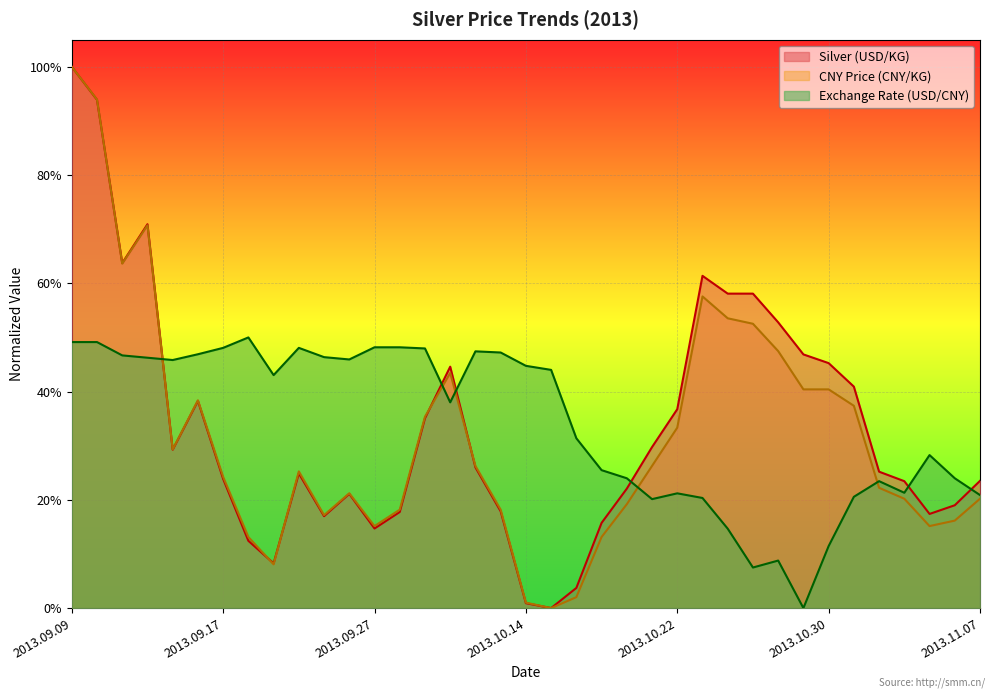

Reading left to right, list all the values displayed in this chart.

Silver (USD/KG): 2013.09.09=1.0	2013.09.10=0.9	2013.09.11=0.6	2013.09.12=0.7	2013.09.13=0.3	2013.09.16=0.4	2013.09.17=0.2	2013.09.18=0.1	2013.09.23=0.1	2013.09.24=0.2	2013.09.25=0.2	2013.09.26=0.2	2013.09.27=0.1	2013.09.30=0.2	2013.10.08=0.4	2013.10.09=0.4	2013.10.10=0.3	2013.10.11=0.2	2013.10.14=0.0	2013.10.15=0.0	2013.10.16=0.0	2013.10.17=0.2	2013.10.18=0.2	2013.10.21=0.3	2013.10.22=0.4	2013.10.23=0.6	2013.10.24=0.6	2013.10.25=0.6	2013.10.28=0.5	2013.10.29=0.5	2013.10.30=0.5	2013.10.31=0.4	2013.11.01=0.3	2013.11.04=0.2	2013.11.05=0.2	2013.11.06=0.2	2013.11.07=0.2
CNY Price (CNY/KG): 2013.09.09=1.0	2013.09.10=0.9	2013.09.11=0.6	2013.09.12=0.7	2013.09.13=0.3	2013.09.16=0.4	2013.09.17=0.2	2013.09.18=0.1	2013.09.23=0.1	2013.09.24=0.3	2013.09.25=0.2	2013.09.26=0.2	2013.09.27=0.2	2013.09.30=0.2	2013.10.08=0.4	2013.10.09=0.4	2013.10.10=0.3	2013.10.11=0.2	2013.10.14=0.0	2013.10.15=0.0	2013.10.16=0.0	2013.10.17=0.1	2013.10.18=0.2	2013.10.21=0.3	2013.10.22=0.3	2013.10.23=0.6	2013.10.24=0.5	2013.10.25=0.5	2013.10.28=0.5	2013.10.29=0.4	2013.10.30=0.4	2013.10.31=0.4	2013.11.01=0.2	2013.11.04=0.2	2013.11.05=0.2	2013.11.06=0.2	2013.11.07=0.2
Exchange Rate (USD/CNY): 2013.09.09=0.5	2013.09.10=0.5	2013.09.11=0.5	2013.09.12=0.5	2013.09.13=0.5	2013.09.16=0.5	2013.09.17=0.5	2013.09.18=0.5	2013.09.23=0.4	2013.09.24=0.5	2013.09.25=0.5	2013.09.26=0.5	2013.09.27=0.5	2013.09.30=0.5	2013.10.08=0.5	2013.10.09=0.4	2013.10.10=0.5	2013.10.11=0.5	2013.10.14=0.4	2013.10.15=0.4	2013.10.16=0.3	2013.10.17=0.3	2013.10.18=0.2	2013.10.21=0.2	2013.10.22=0.2	2013.10.23=0.2	2013.10.24=0.1	2013.10.25=0.1	2013.10.28=0.1	2013.10.29=0.0	2013.10.30=0.1	2013.10.31=0.2	2013.11.01=0.2	2013.11.04=0.2	2013.11.05=0.3	2013.11.06=0.2	2013.11.07=0.2